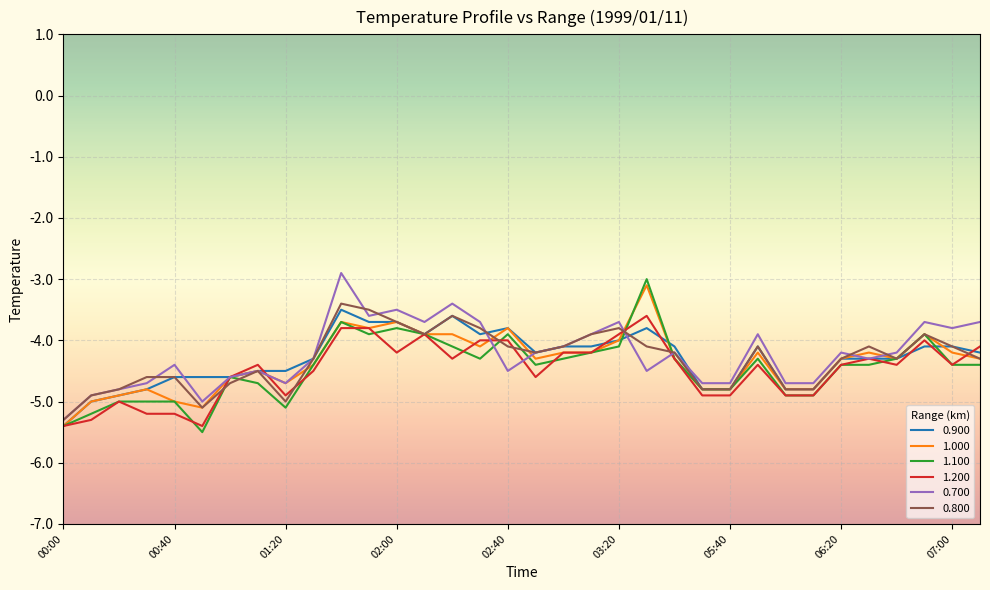

Which series has the largest total across all categories?

0.700